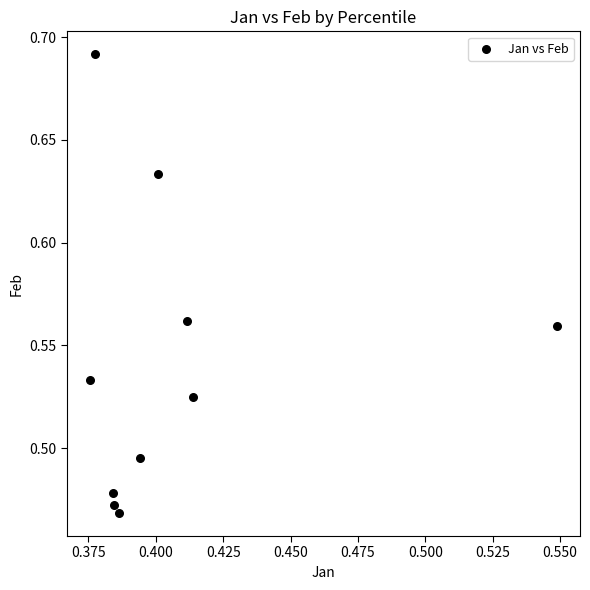

What is the average X value?

0.4